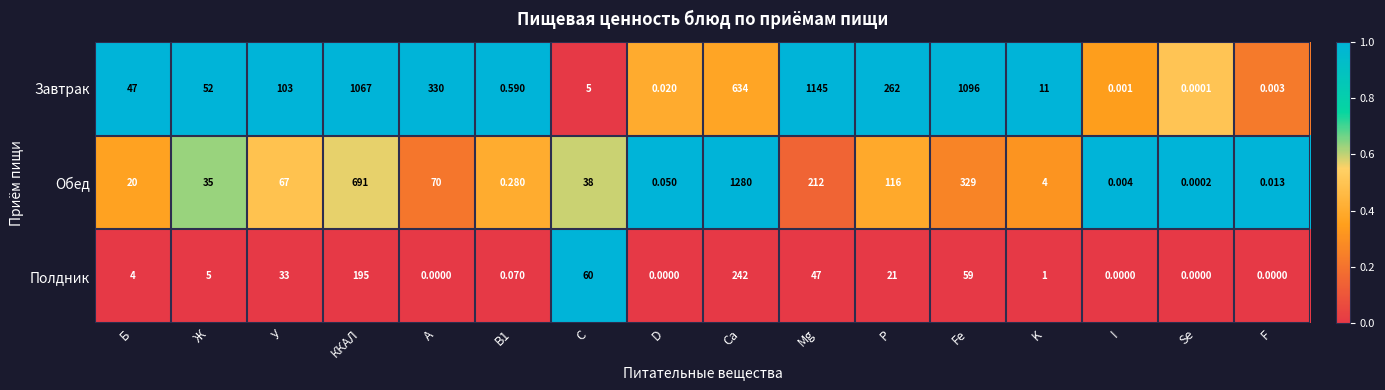

Which series has the largest total across all categories?

Завтрак